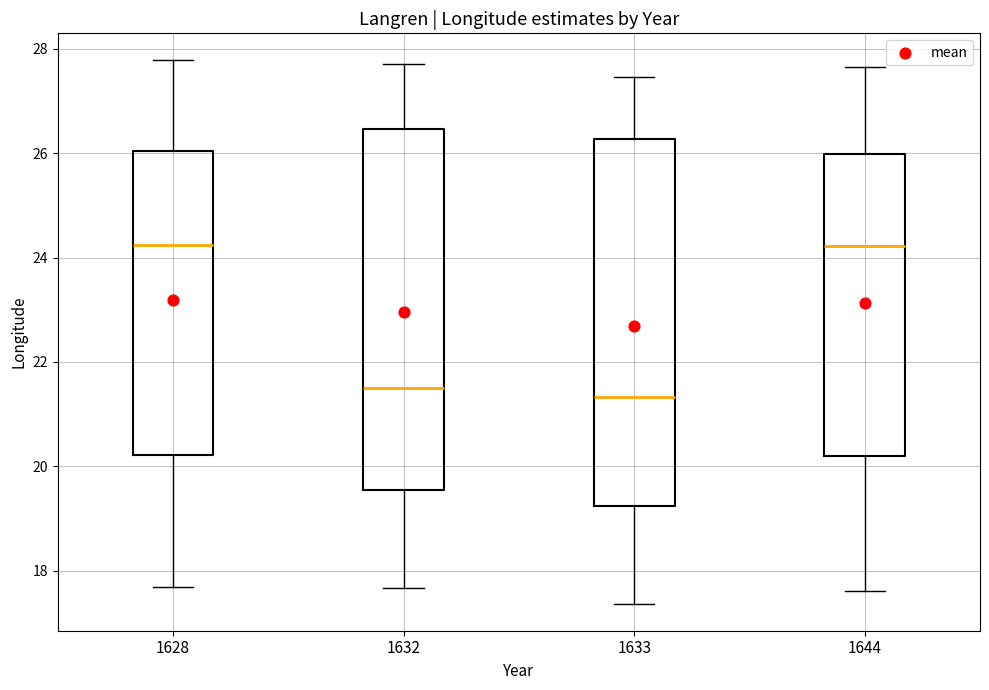

Reading left to right, transcribe this box plot: for each box, give where its median line is, the range the box spans, and where its two whiskers end, as read against the y-axis. The values are not printed on the chart, so give them approximately, as read against the axis.

1628: median 24.2, box 20.2 to 26.0, whiskers 17.6 to 27.8
1632: median 21.4, box 19.6 to 26.4, whiskers 17.6 to 27.8
1633: median 21.4, box 19.2 to 26.2, whiskers 17.4 to 27.4
1644: median 24.2, box 20.2 to 26.0, whiskers 17.6 to 27.6